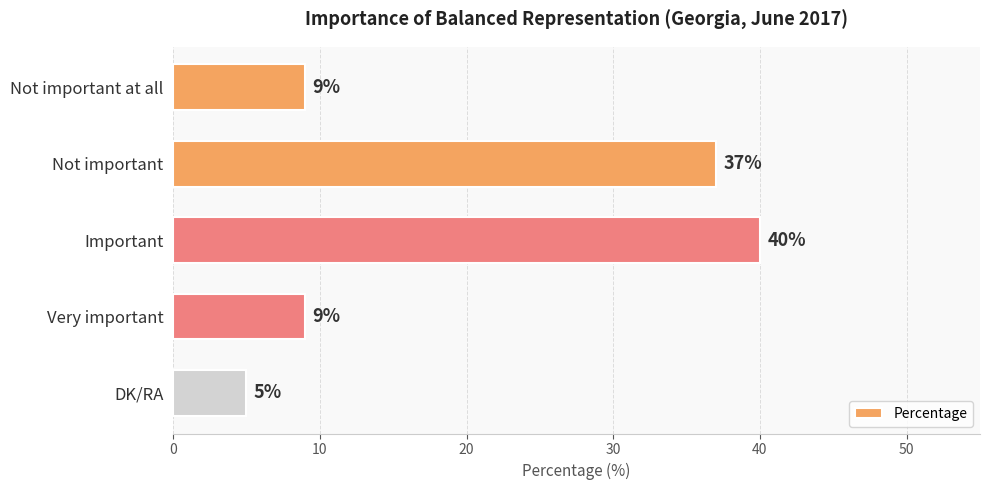

What is the smallest value displayed?

5